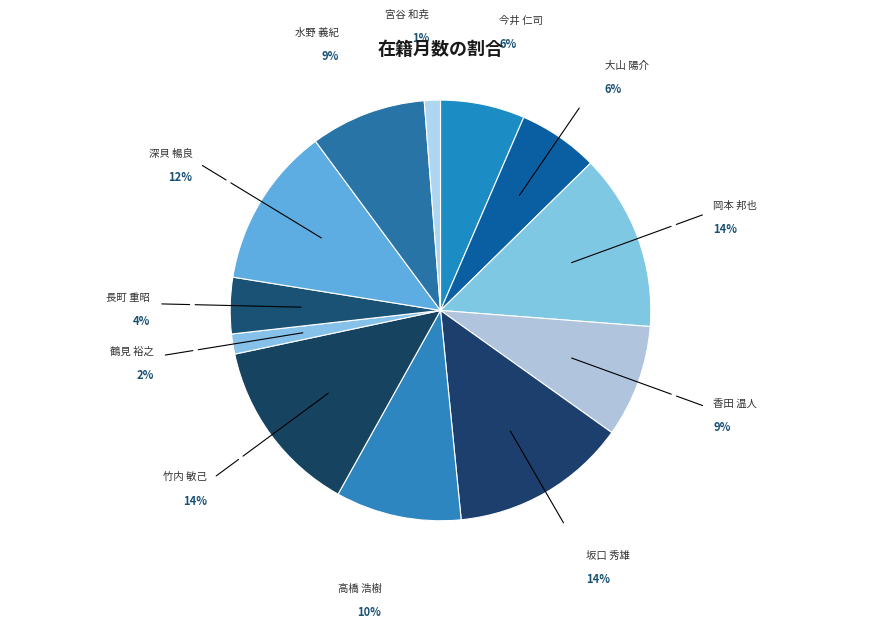

To the nearest percent, what is the average slice percentage?

8%